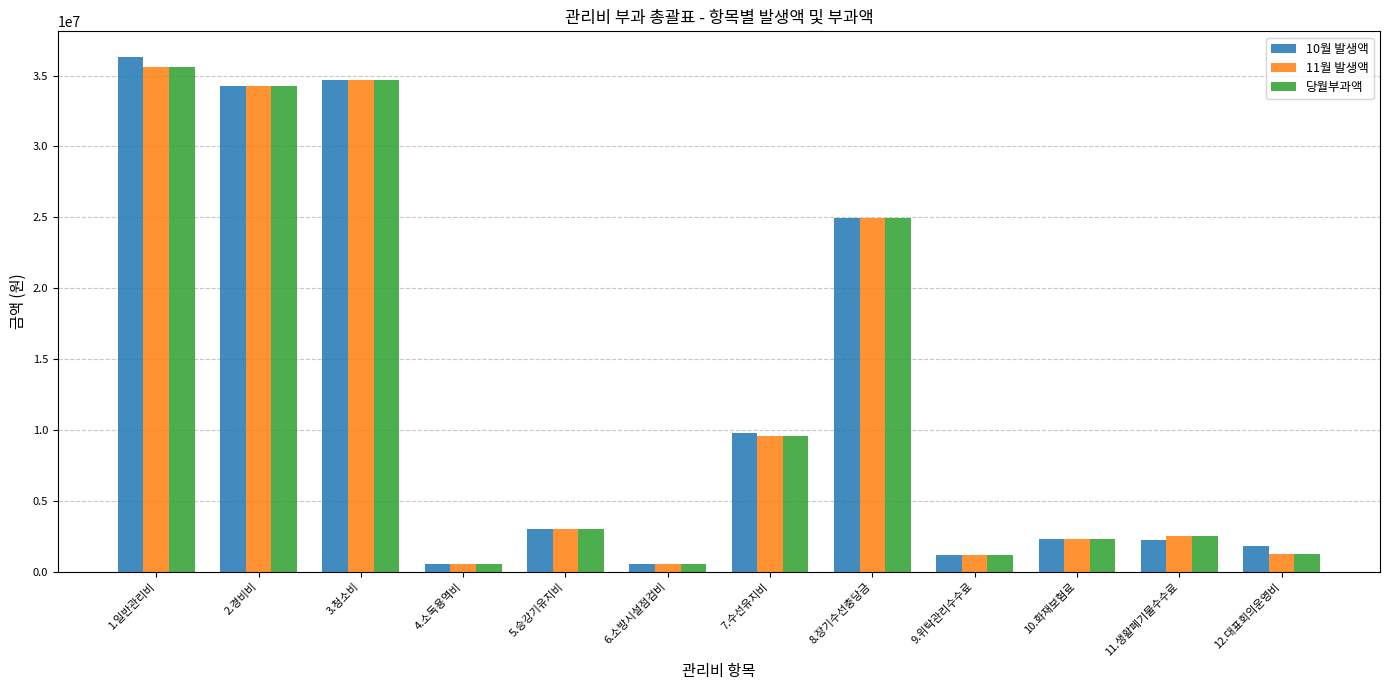

At how many categories does at least one series exceed 5938185?

5